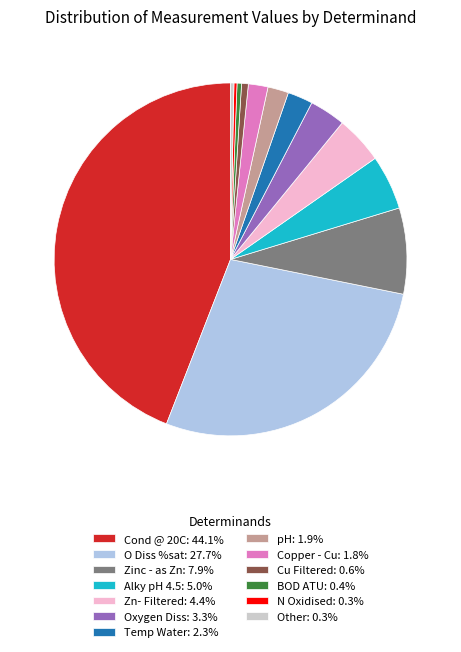

Approximately how many times larger is the value at O Diss %sat: 27.7% compared to Alky pH 4.5: 5.0%?

5.6